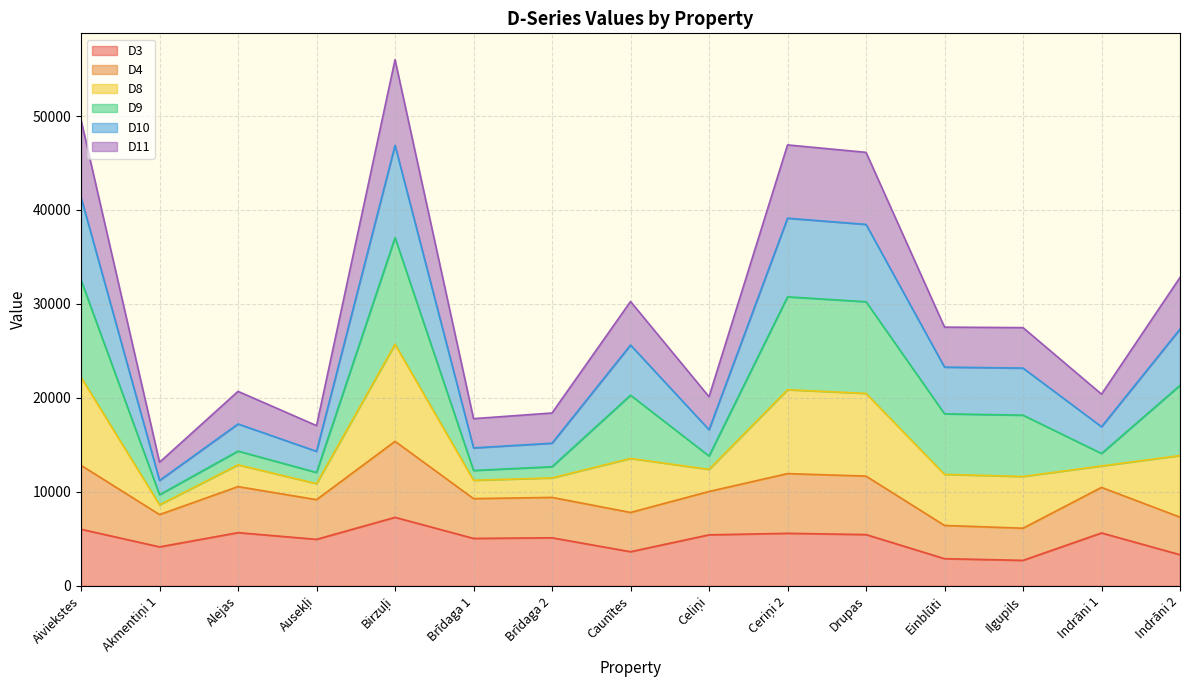

What is the total value across all series at Brīdaga 2?

18394.7